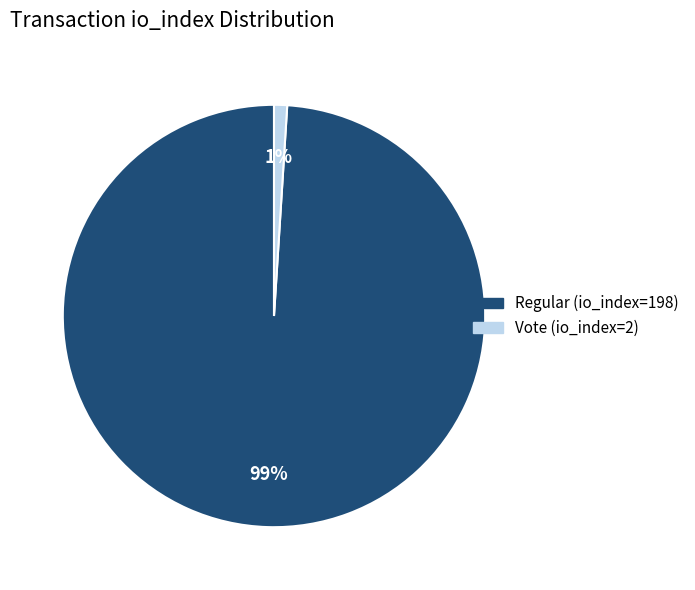

Which slice is the smallest?

Vote (io_index=2)